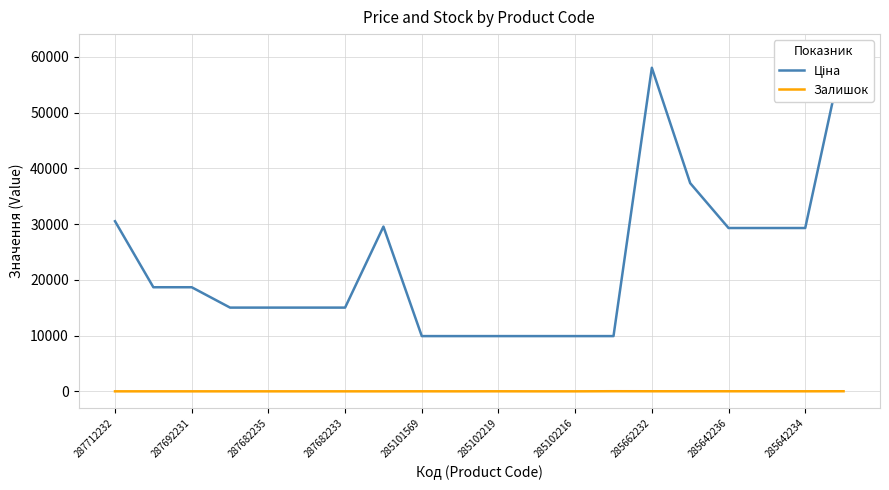

The value of Залишок at 285662232 is 13.0. True or false?

True